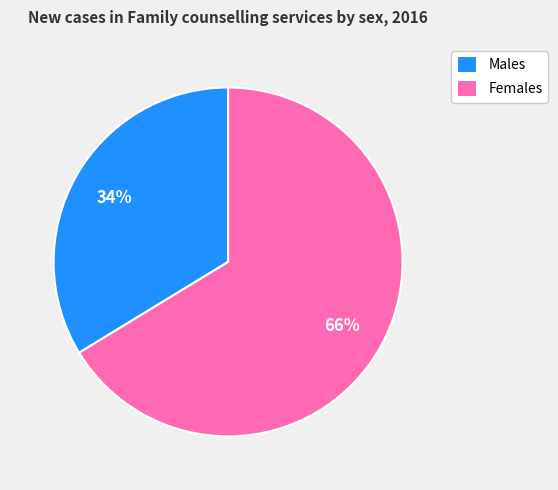

How many segments does this pie chart have?

2